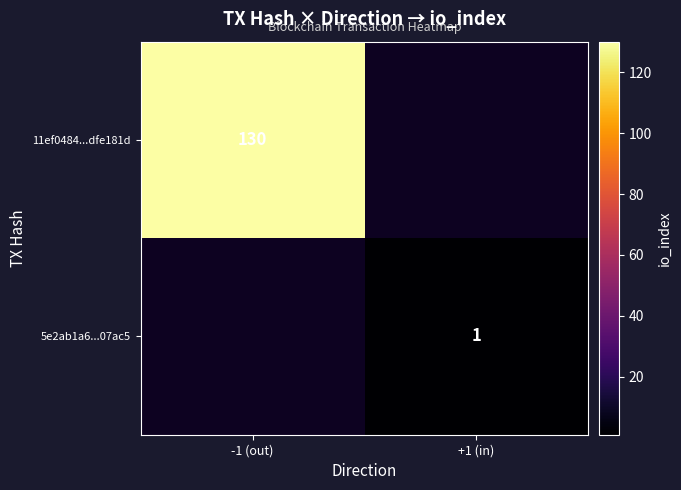

The 11ef0484...dfe181d series shows 216 at -1 (out). True or false?

False